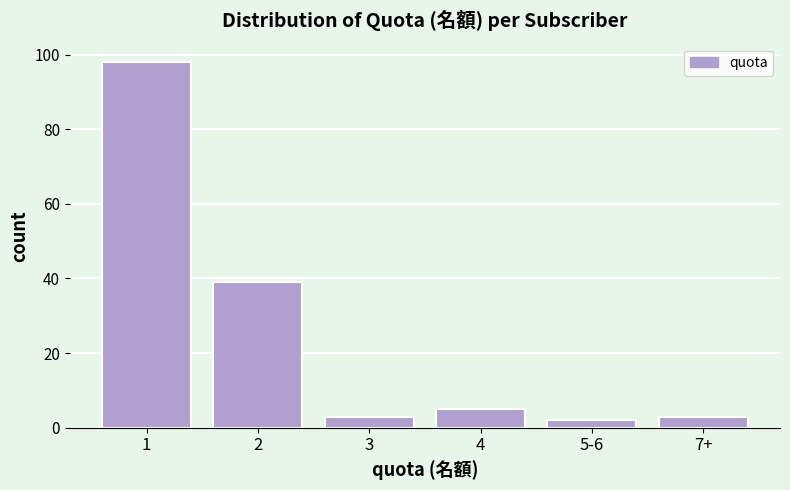

Reading left to right, extract all data points from this chart.

1=98	2=39	3=3	4=5	5-6=2	7+=3